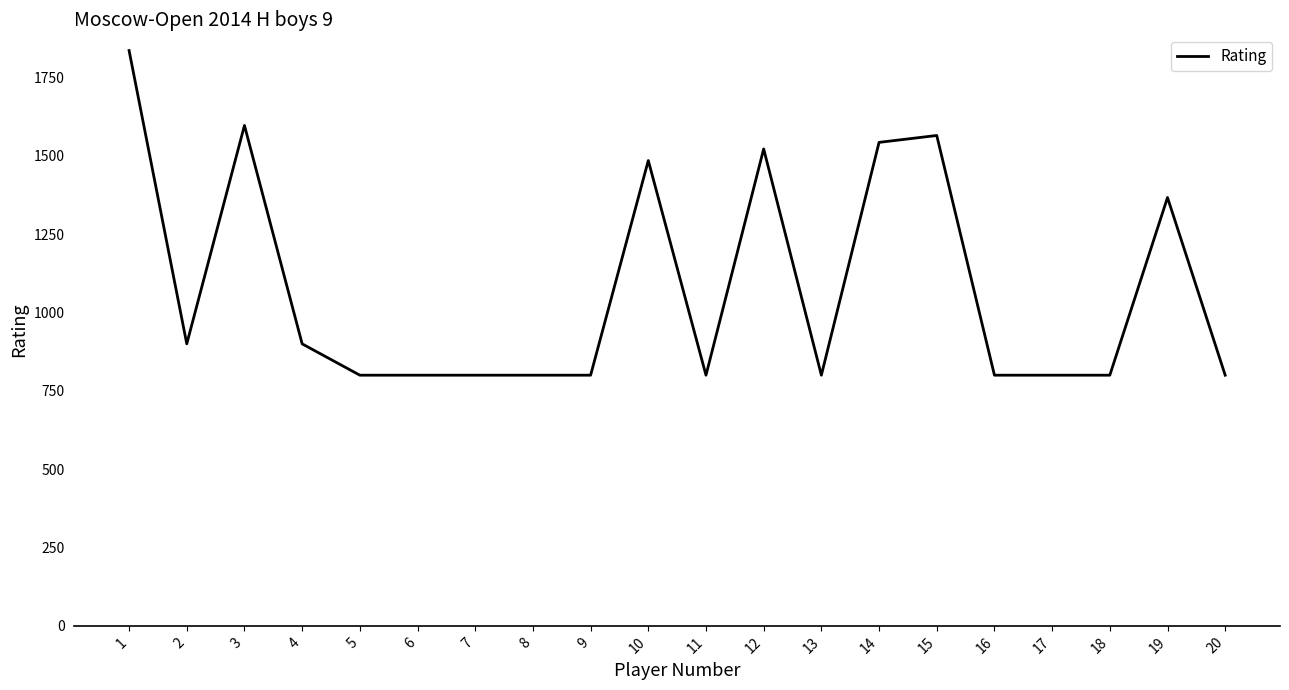

What is the minimum value shown in the chart?

800